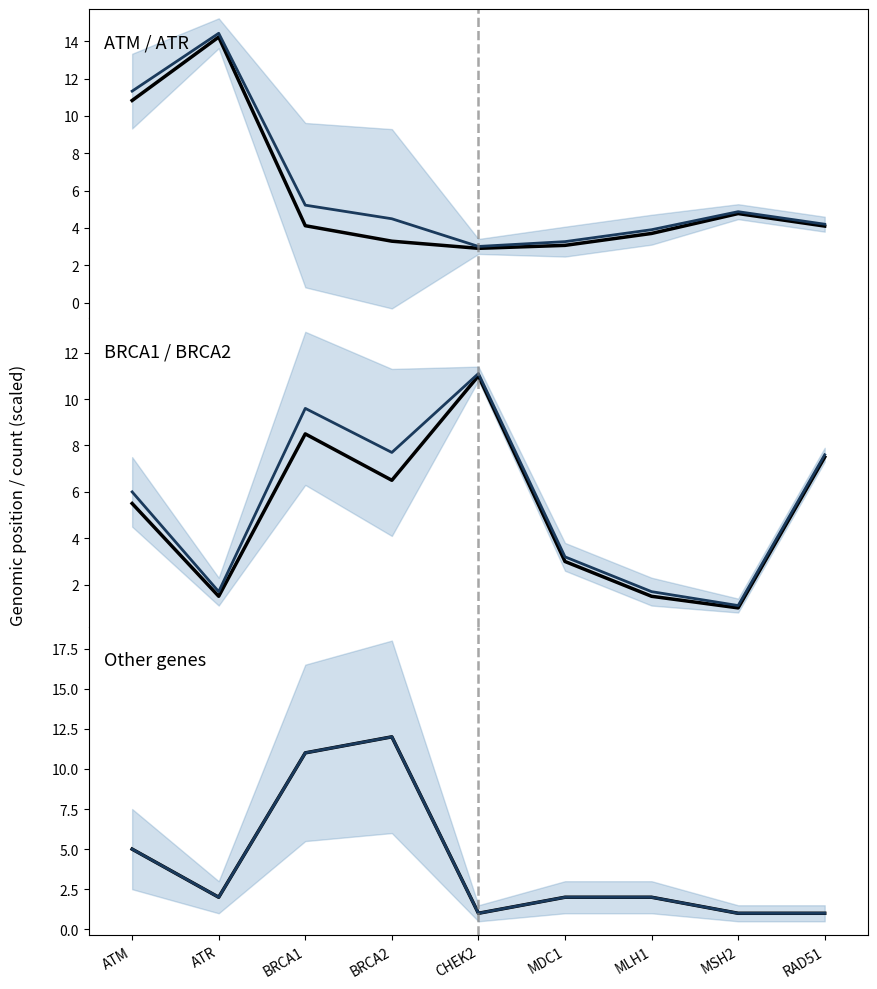

Reading right to left, extract all data points from this chart.

start_position: RAD51=4.1	MSH2=4.8	MLH1=3.7	MDC1=3.1	CHEK2=2.9	BRCA2=3.3	BRCA1=4.1	ATR=14.2	ATM=10.8
median band: RAD51=1.0	MSH2=1.0	MLH1=2.0	MDC1=2.0	CHEK2=1.0	BRCA2=12.0	BRCA1=11.0	ATR=2.0	ATM=5.0
chromosome: RAD51=7.5	MSH2=1.0	MLH1=1.5	MDC1=3.0	CHEK2=11.0	BRCA2=6.5	BRCA1=8.5	ATR=1.5	ATM=5.5
mutation_count: RAD51=1.0	MSH2=1.0	MLH1=2.0	MDC1=2.0	CHEK2=1.0	BRCA2=12.0	BRCA1=11.0	ATR=2.0	ATM=5.0